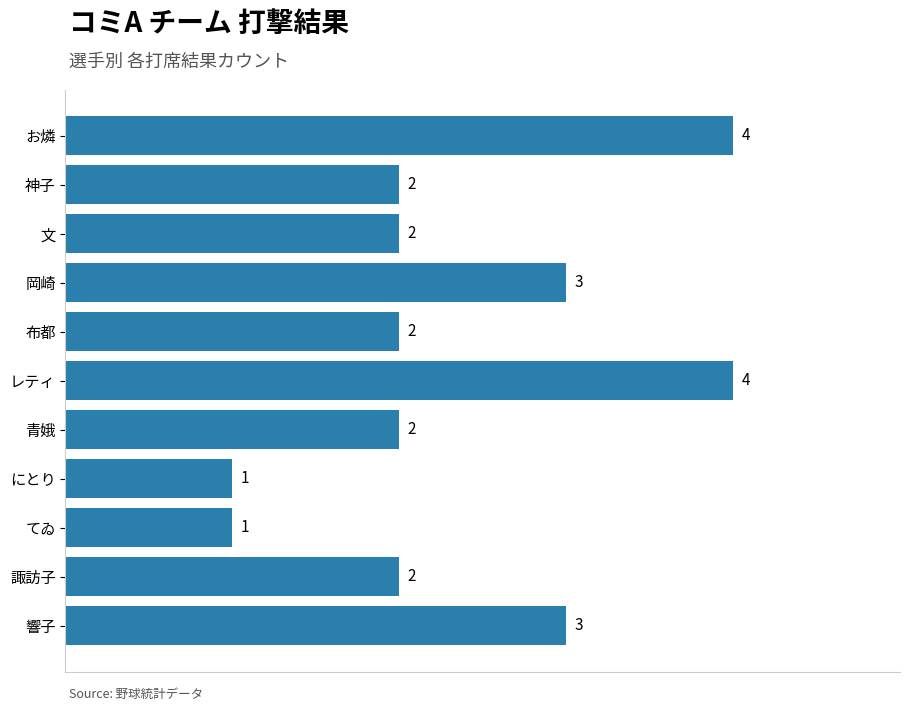

Does the chart contain any negative values?

No